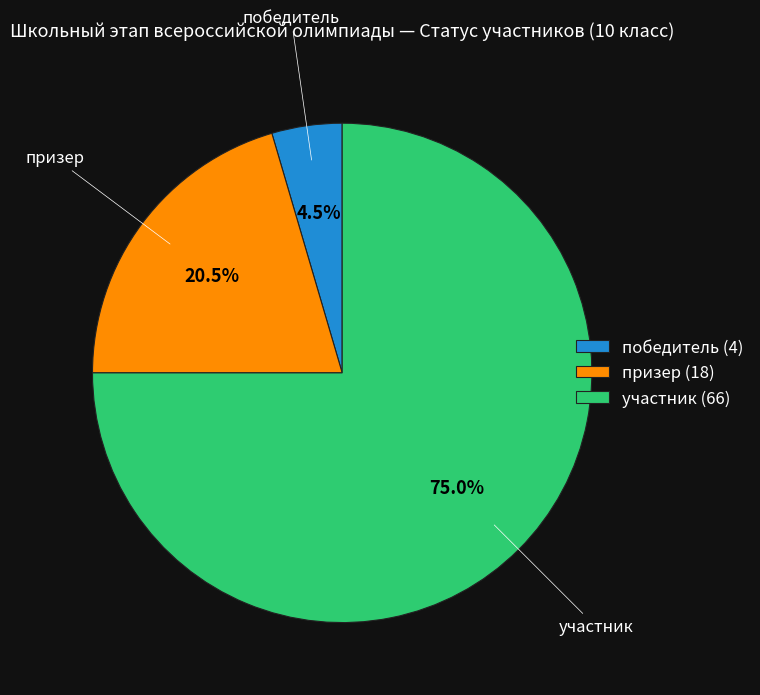

The участник slice represents 75% of the pie. True or false?

True